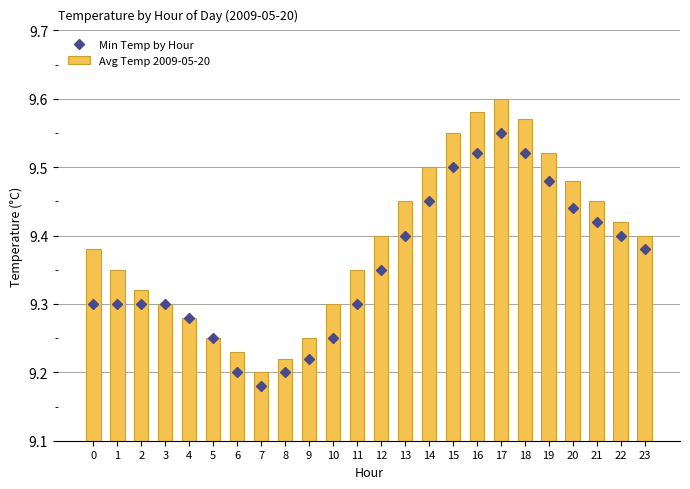

What is the value of the Avg Temp 2009-05-20 bar at the 24th from the left?

9.4